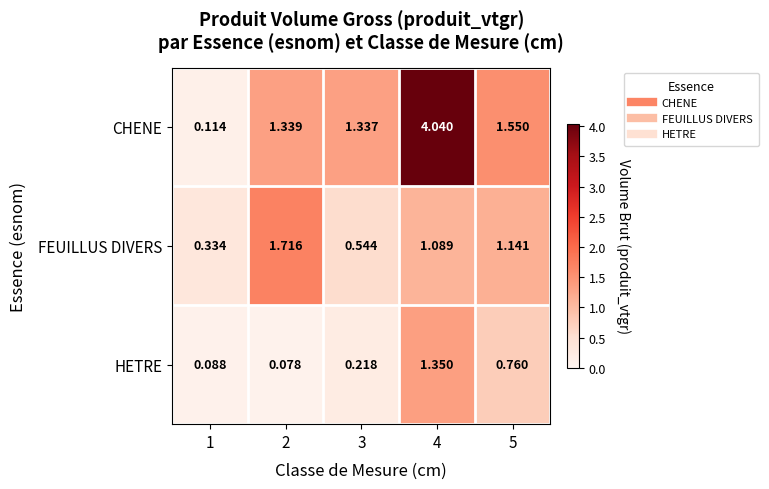

List the series in order of their overall mean, highest first.

CHENE, FEUILLUS DIVERS, HETRE